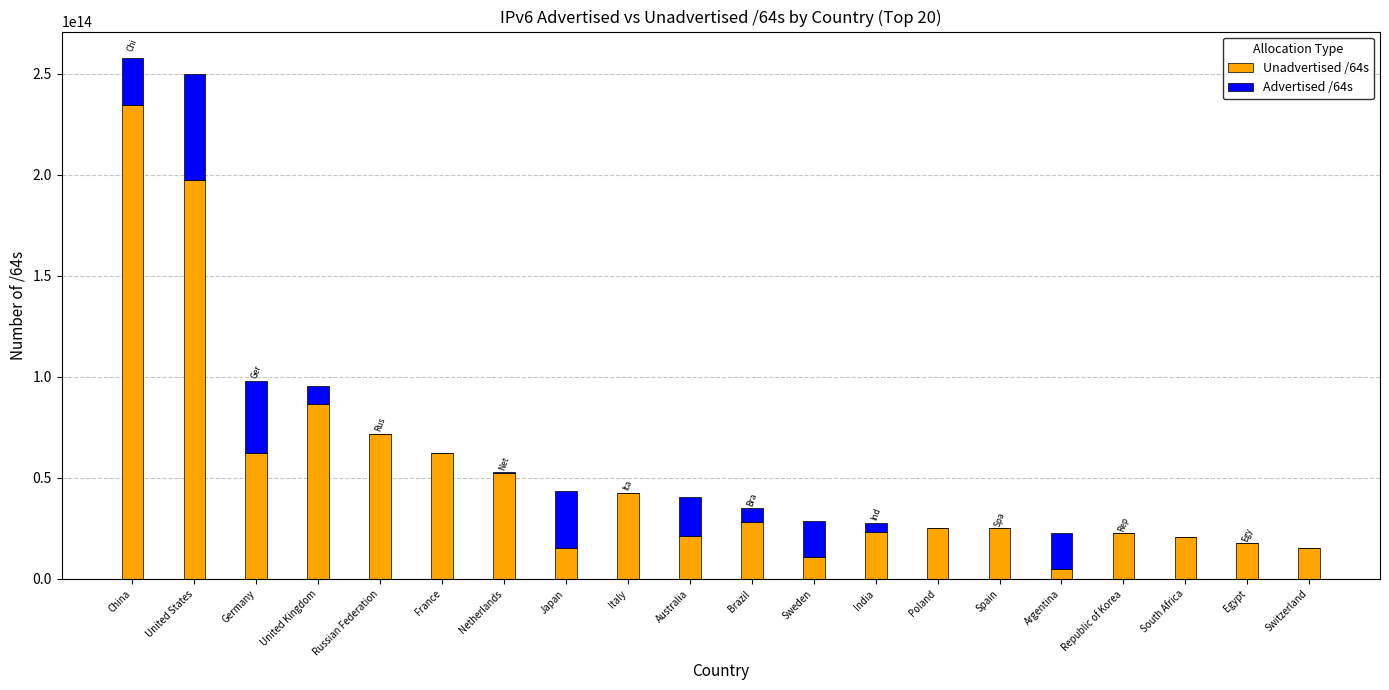

Is it true that Unadvertised /64s equals 22569475244033 at Republic of Korea?

True